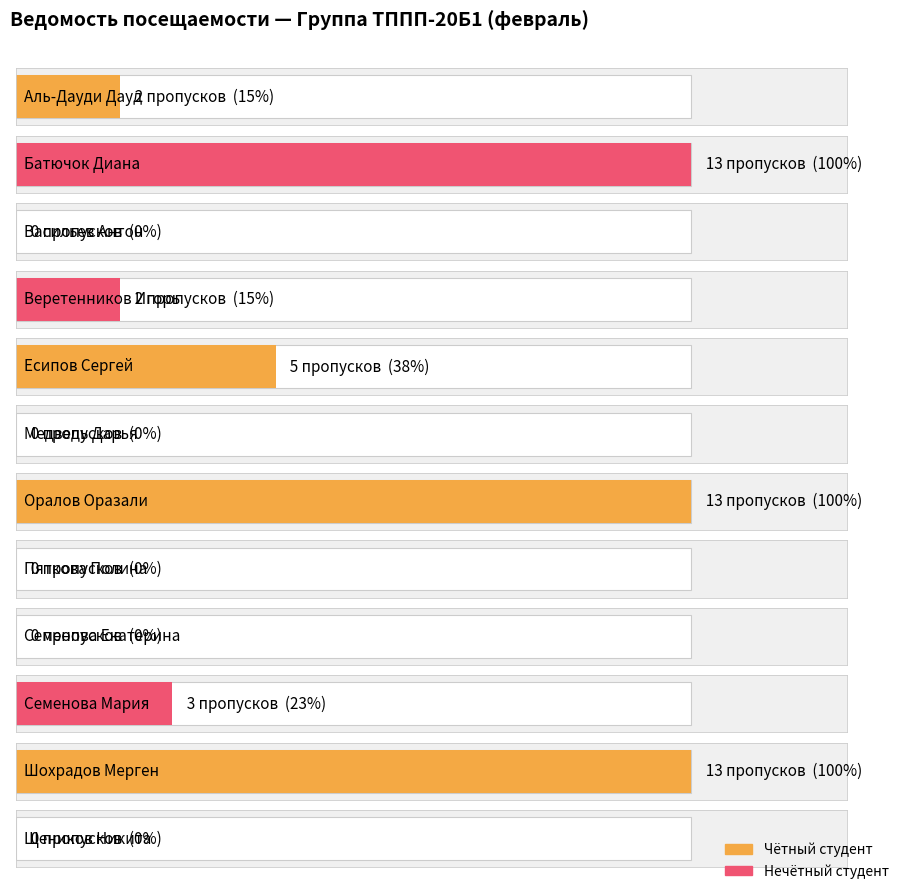

How many data points are less than 2?

5